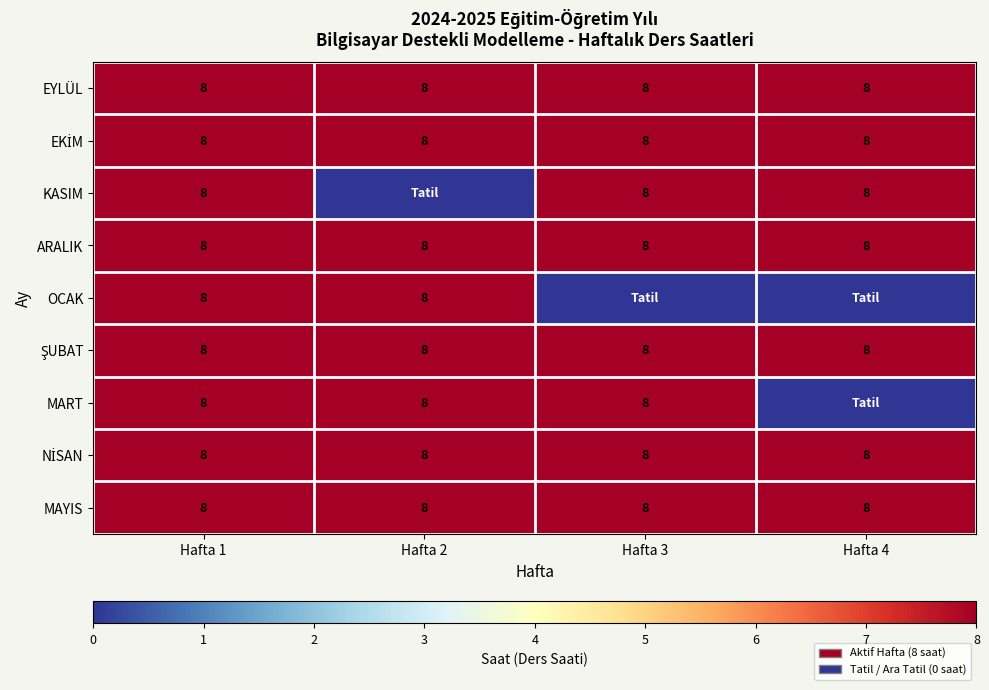

How many series are shown in this chart?

9